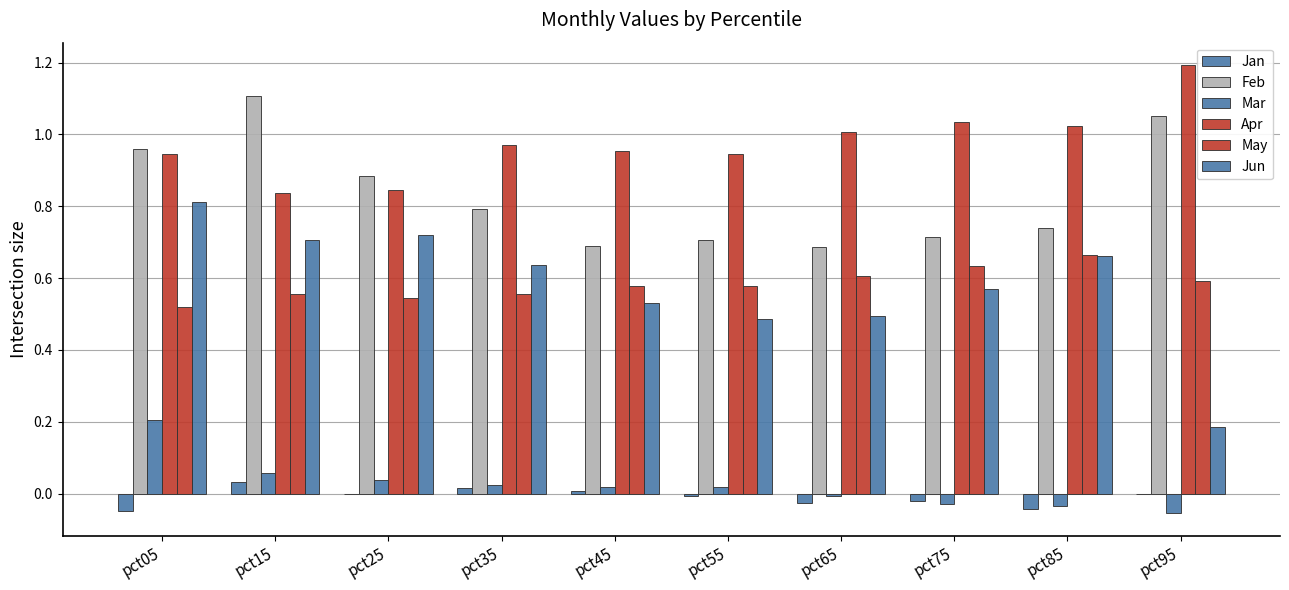

The May series shows 0.5 at pct05. True or false?

True